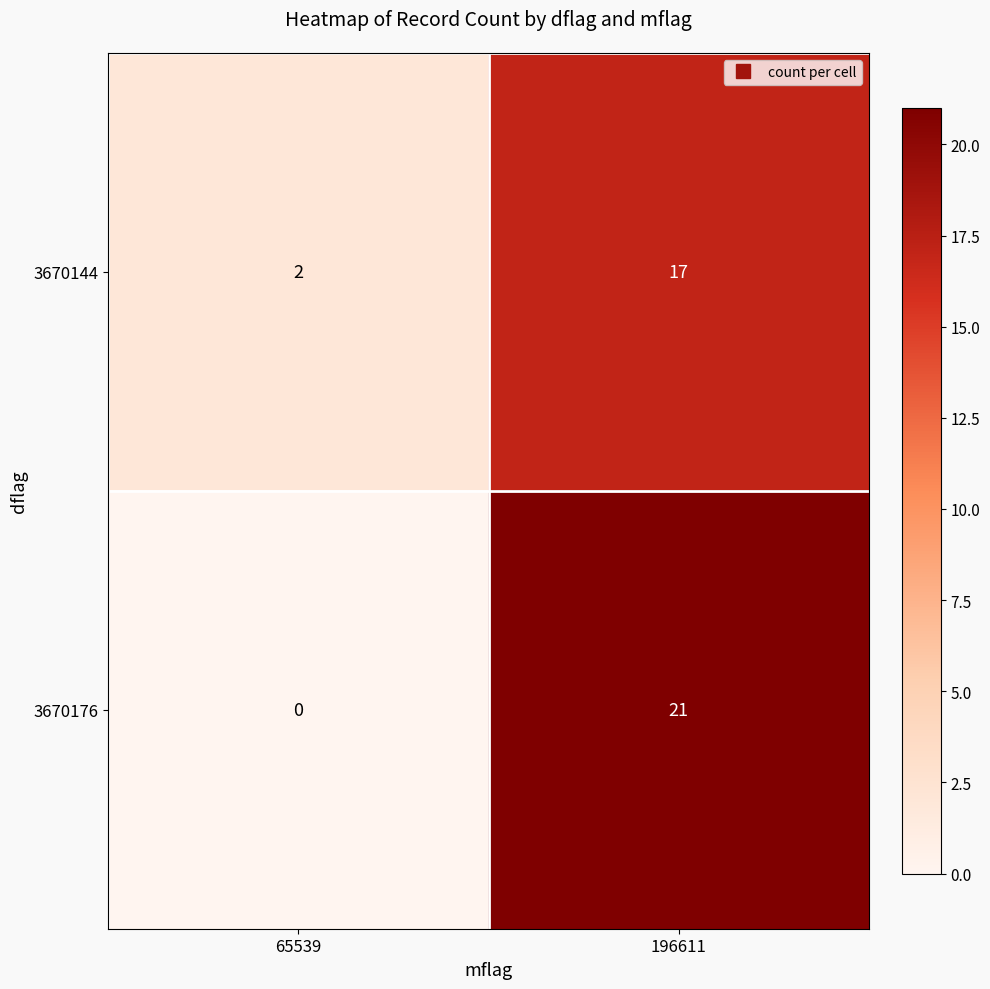

At which category does the chart reach its peak across all series?

196611